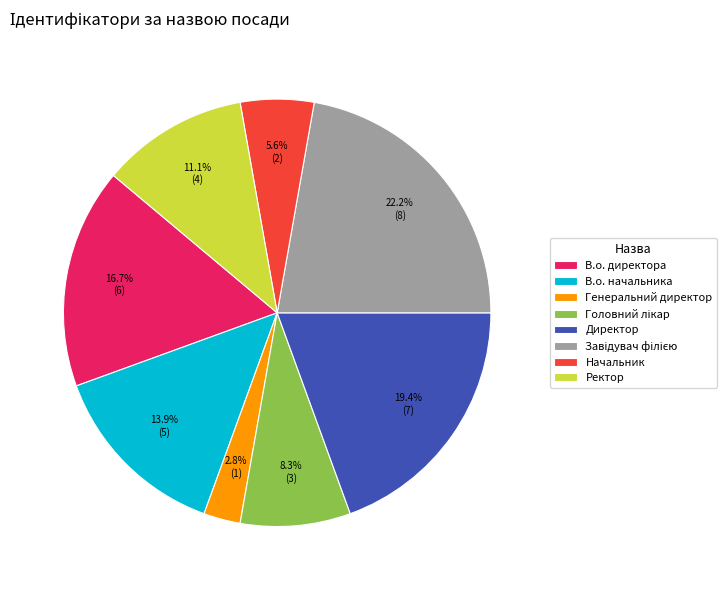

To the nearest percent, what is the difference between the Директор and В.о. начальника slice percentages?

6%